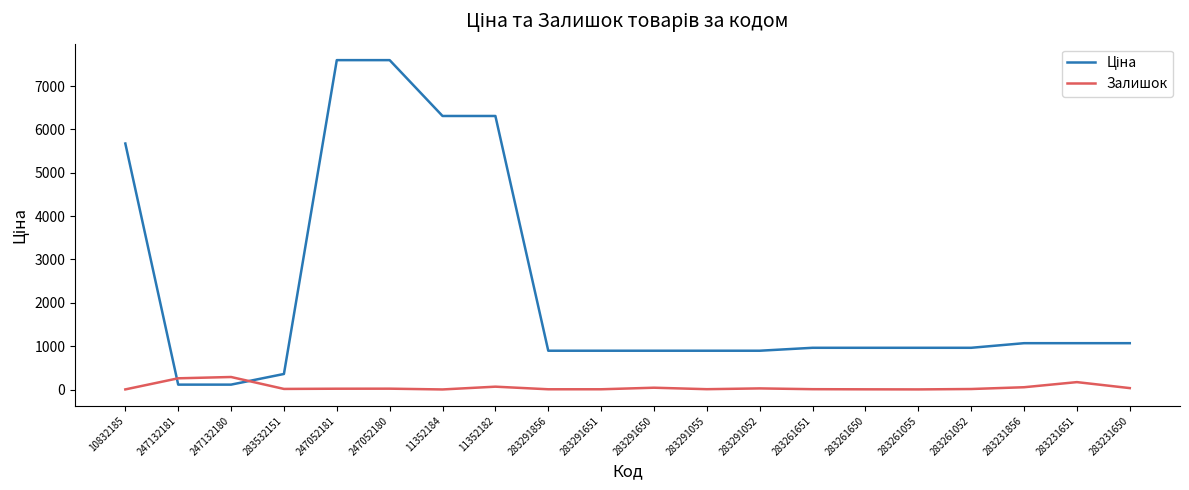

What is the difference between the Залишок values at 283532151 and 247052181?

5.0